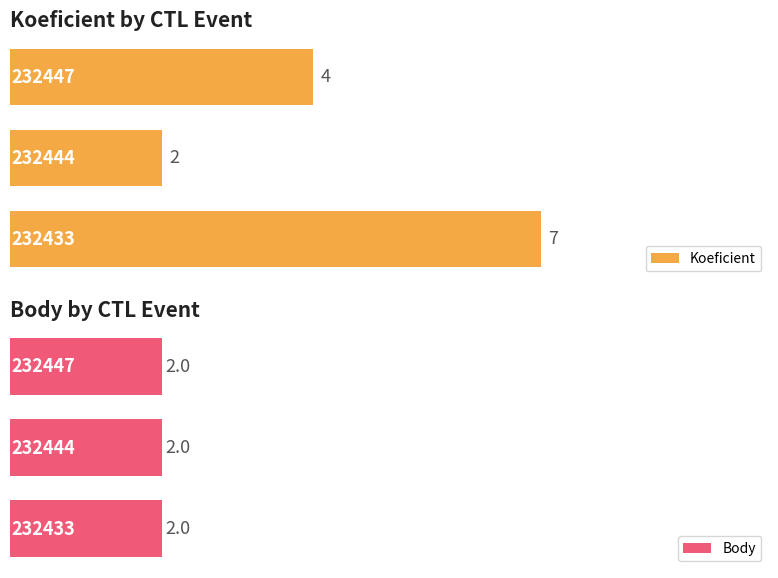

What is the maximum value for Koeficient?

7